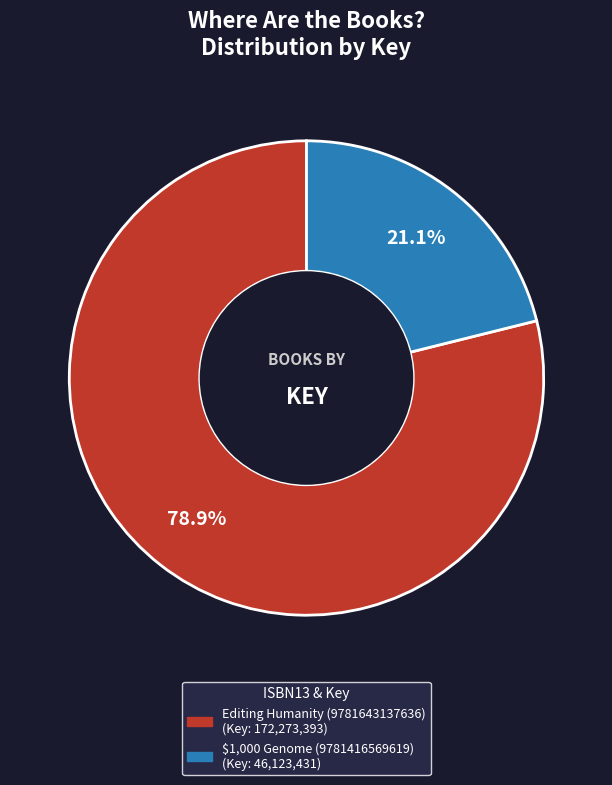

Count the number of slices in the pie.

2